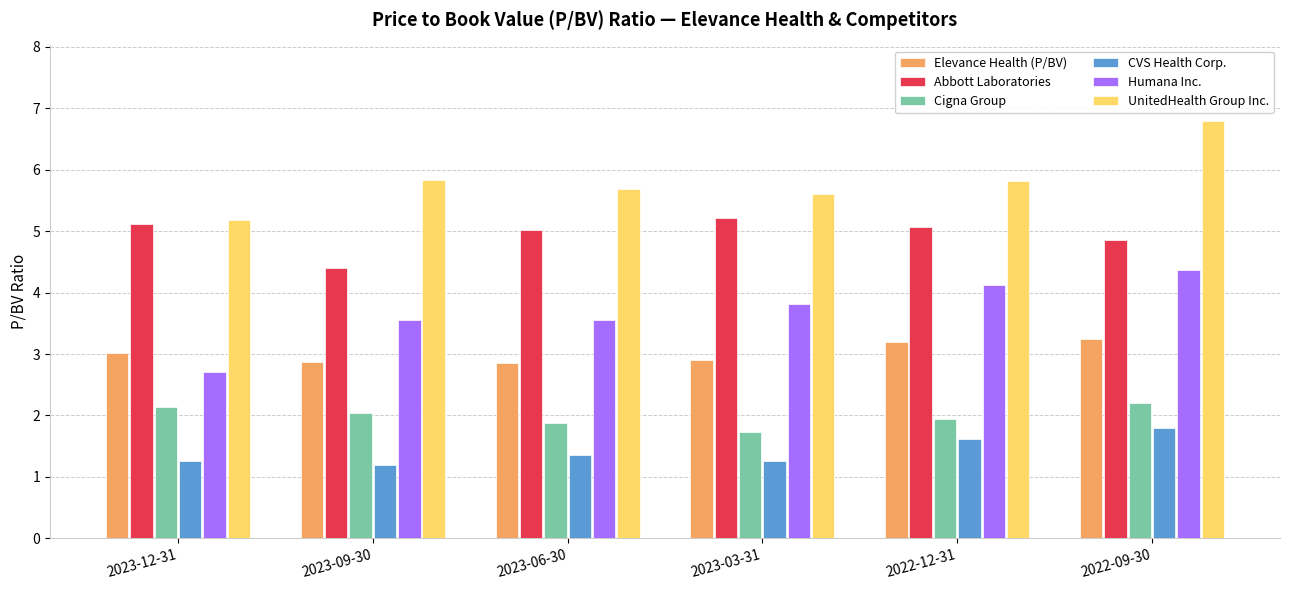

What is the difference between the maximum and second lowest values in the Elevance Health (P/BV) series?

0.4